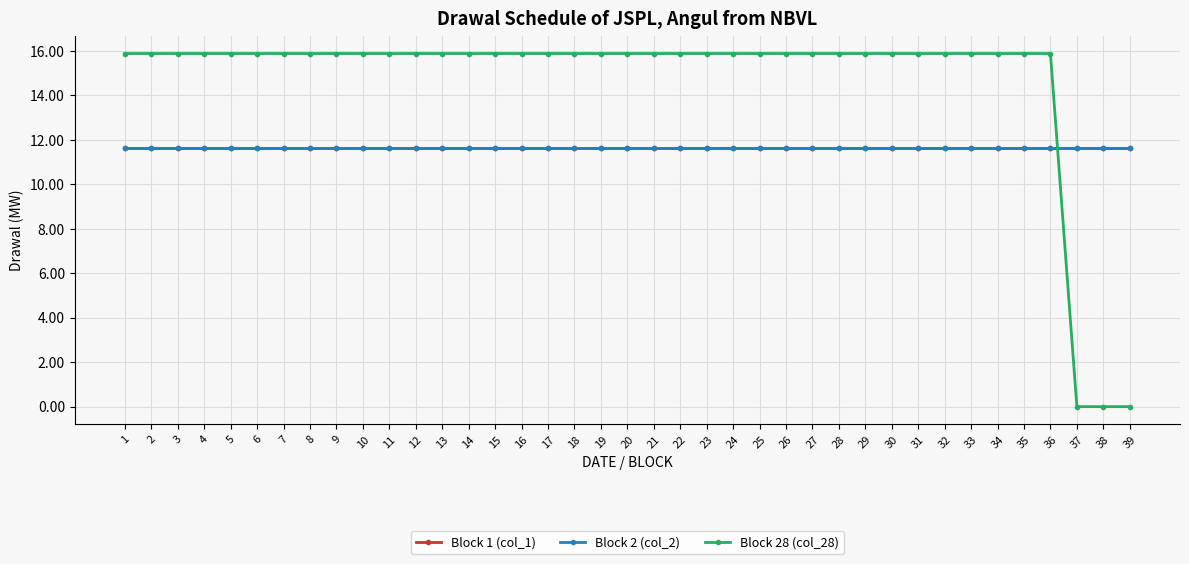

What is the spread (max minus min) of values at 23?

4.2